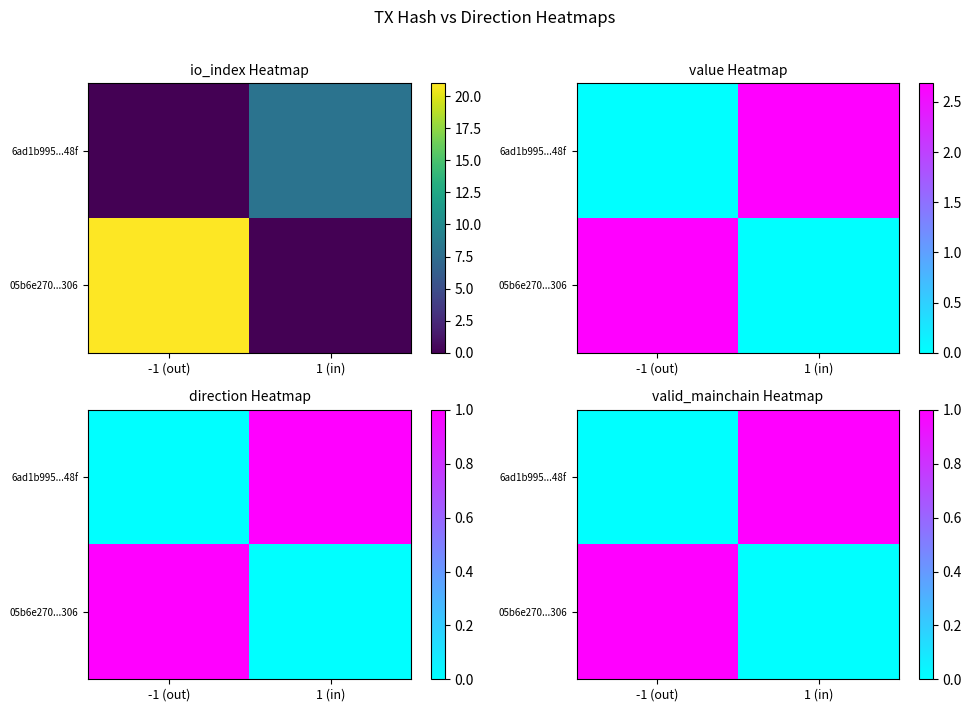

What is the difference between the maximum and minimum values in the 05b6e270...306 series?

1